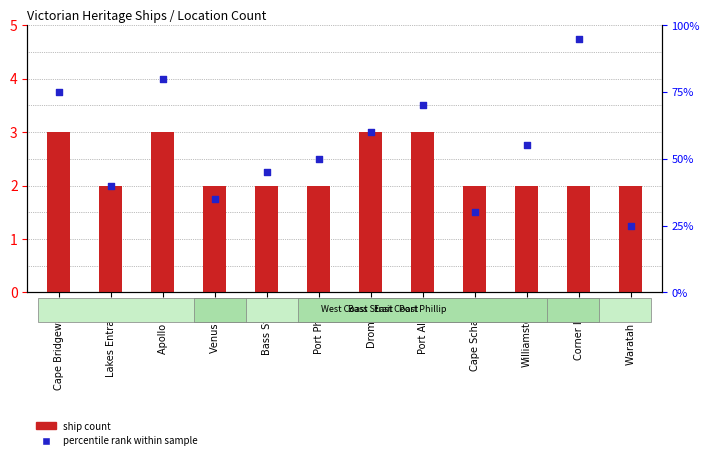

Which series has the largest total across all categories?

percentile rank within sample